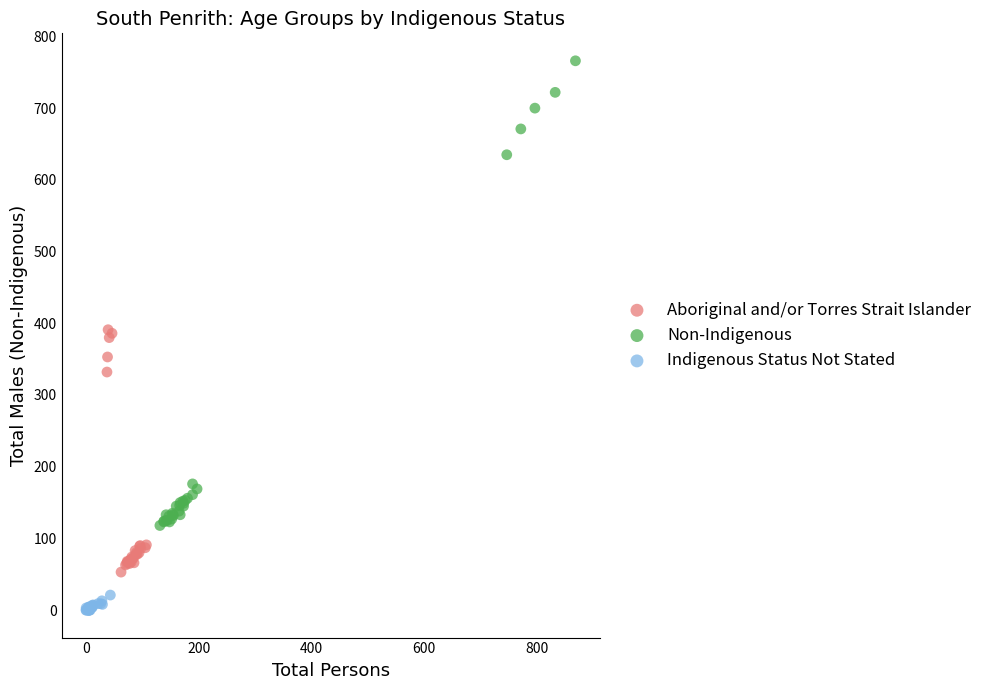

Which series contains the highest Y value?

Non-Indigenous